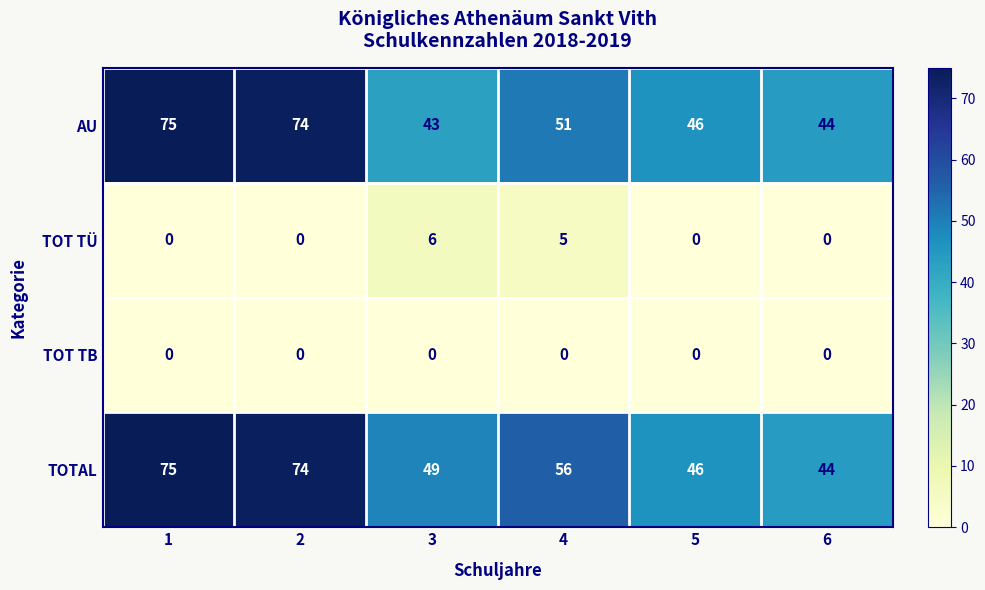

What is the difference between the highest and lowest values at 5?

46